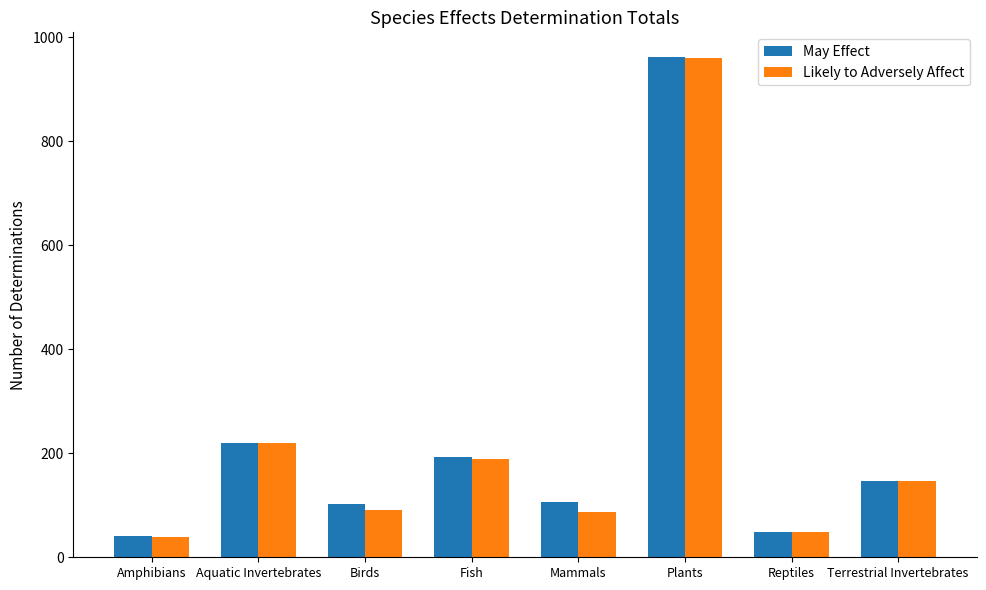

Read the Likely to Adversely Affect value at Terrestrial Invertebrates, to the nearest 100.

100